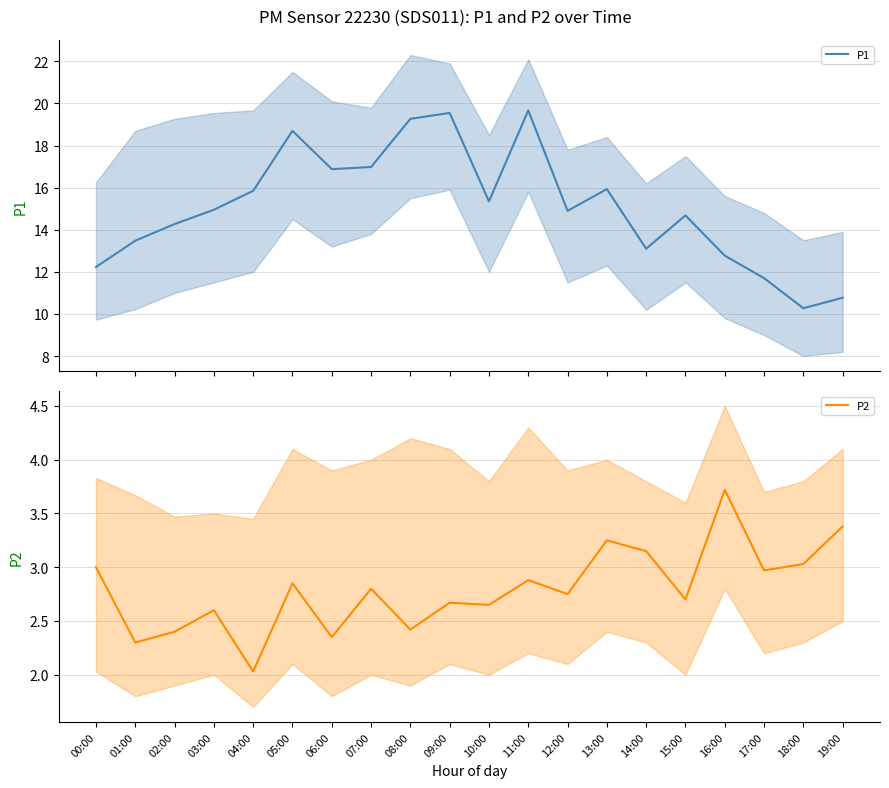

At which label is P1 closest to 14?

02:00